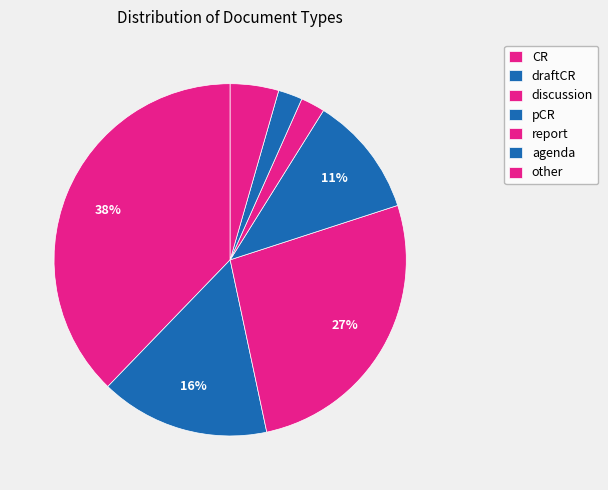

Which category has the smallest portion of the pie?

report